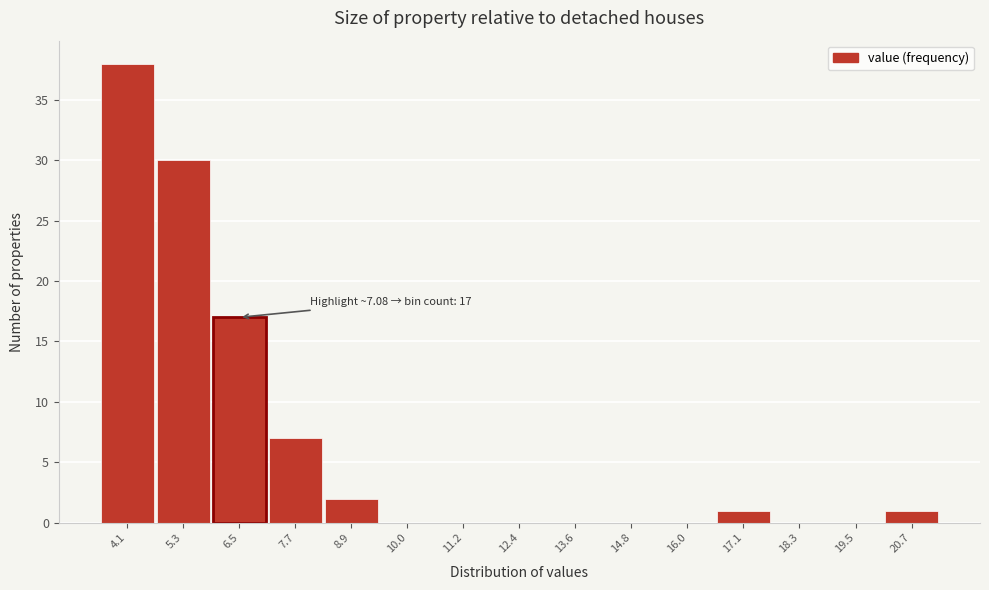

Reading right to left, extract all data points from this chart.

20.7=1	19.5=0	18.3=0	17.1=1	16.0=0	14.8=0	13.6=0	12.4=0	11.2=0	10.0=0	8.9=2	7.7=7	6.5=17	5.3=30	4.1=38